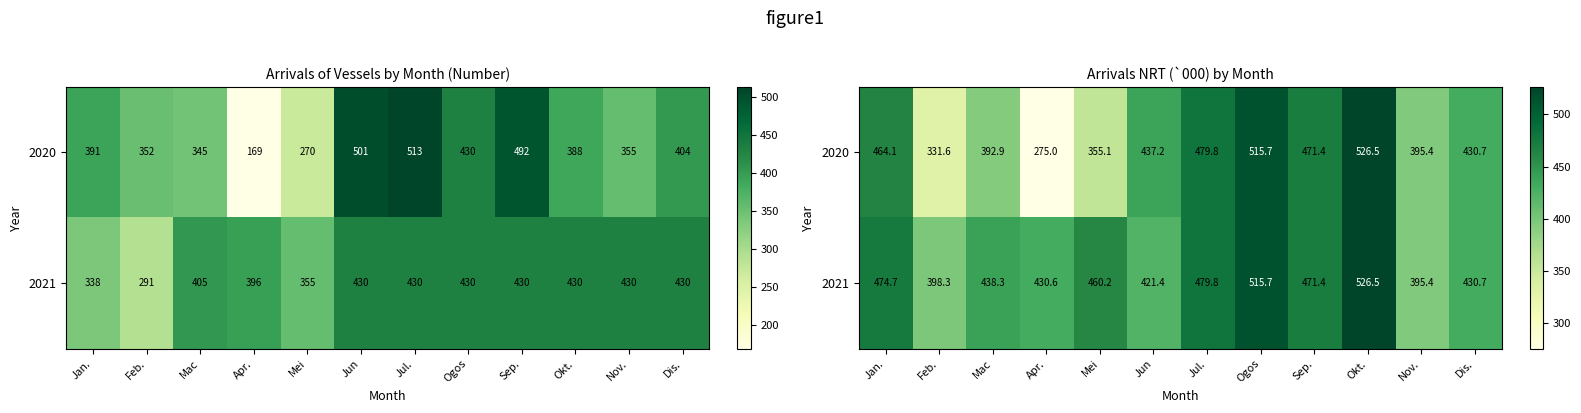

Where is 2020 nearest to the value 400?

Nov.